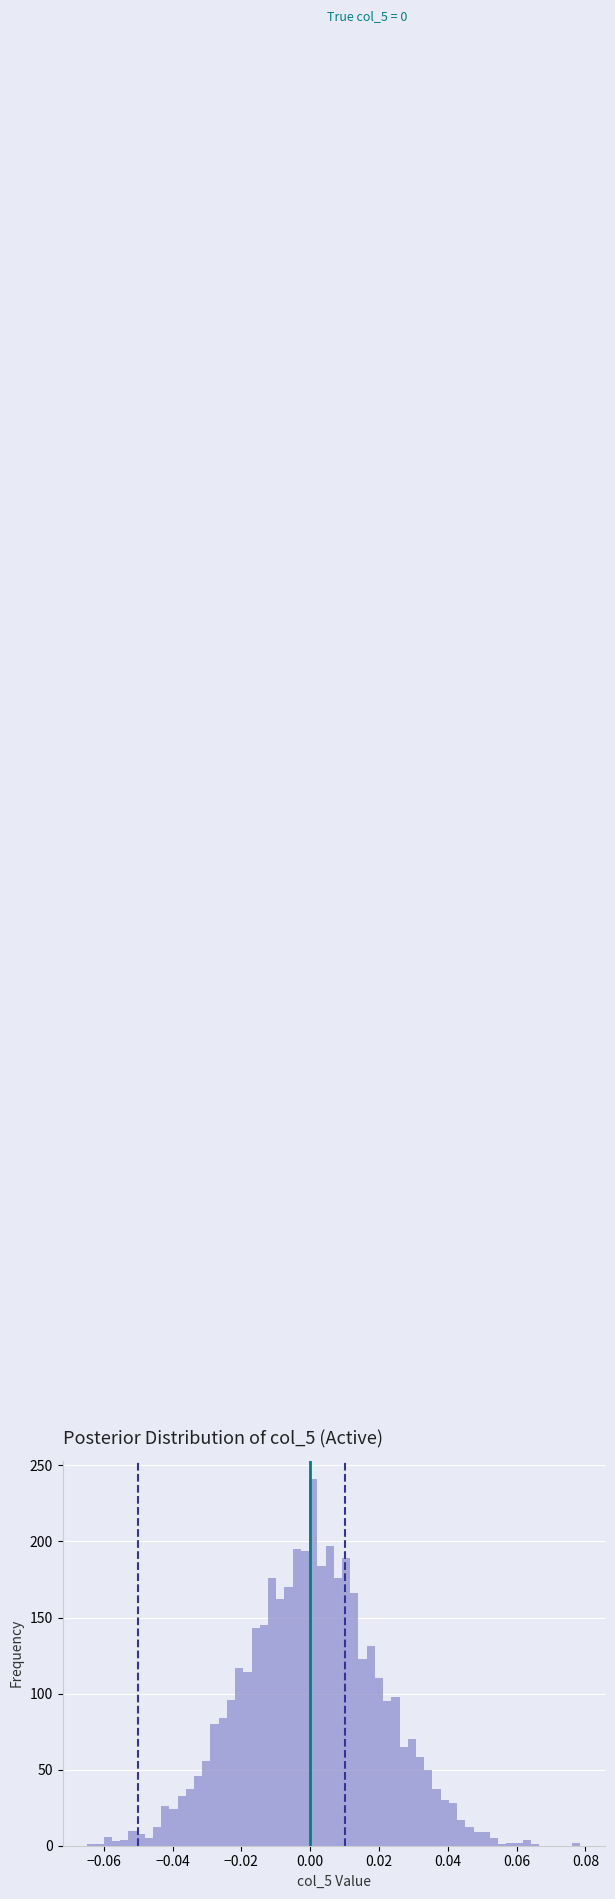

Around what value on the x-axis is the tallest bar? Give the approximate position of its centre, as read against the axis.

0.000